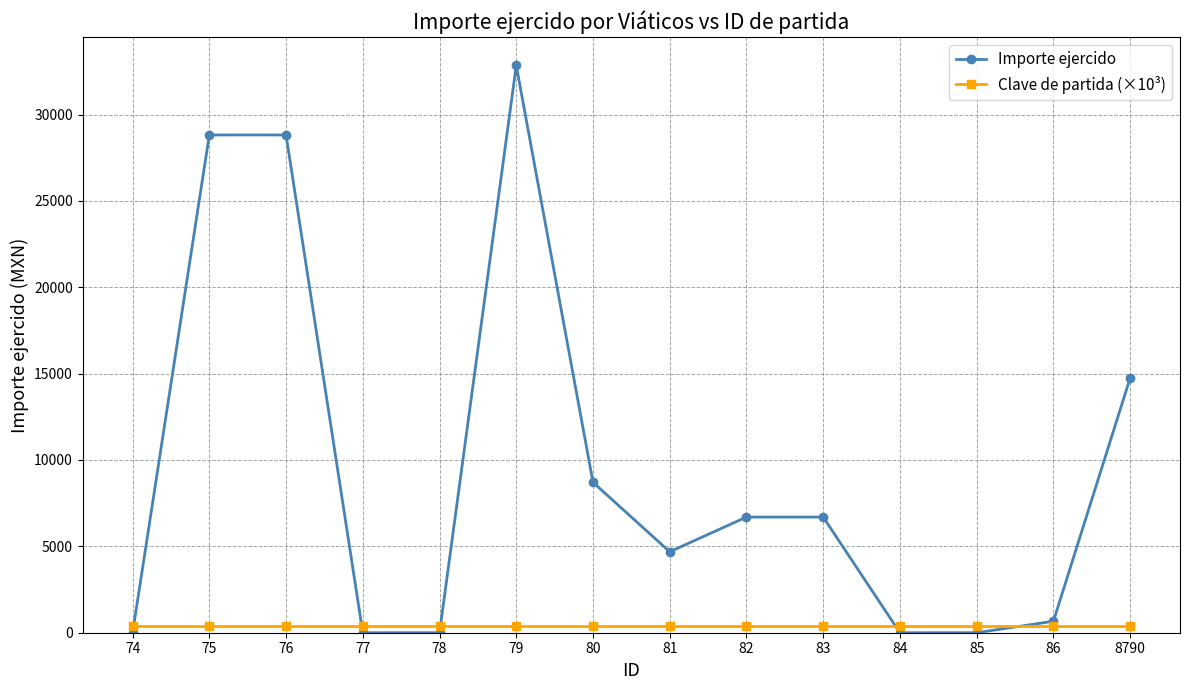

Where does the Importe ejercido series first go above 6696?

75